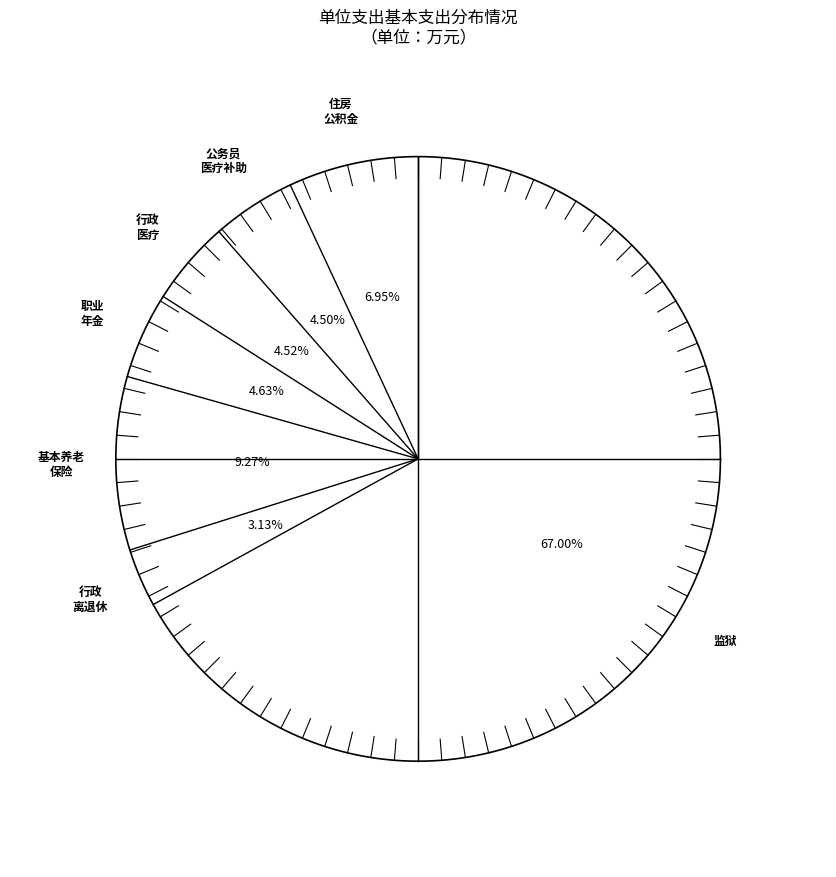

Is the sum of 住房公积金 and 机关事业单位基本养老保险缴费支出 greater than half?

No